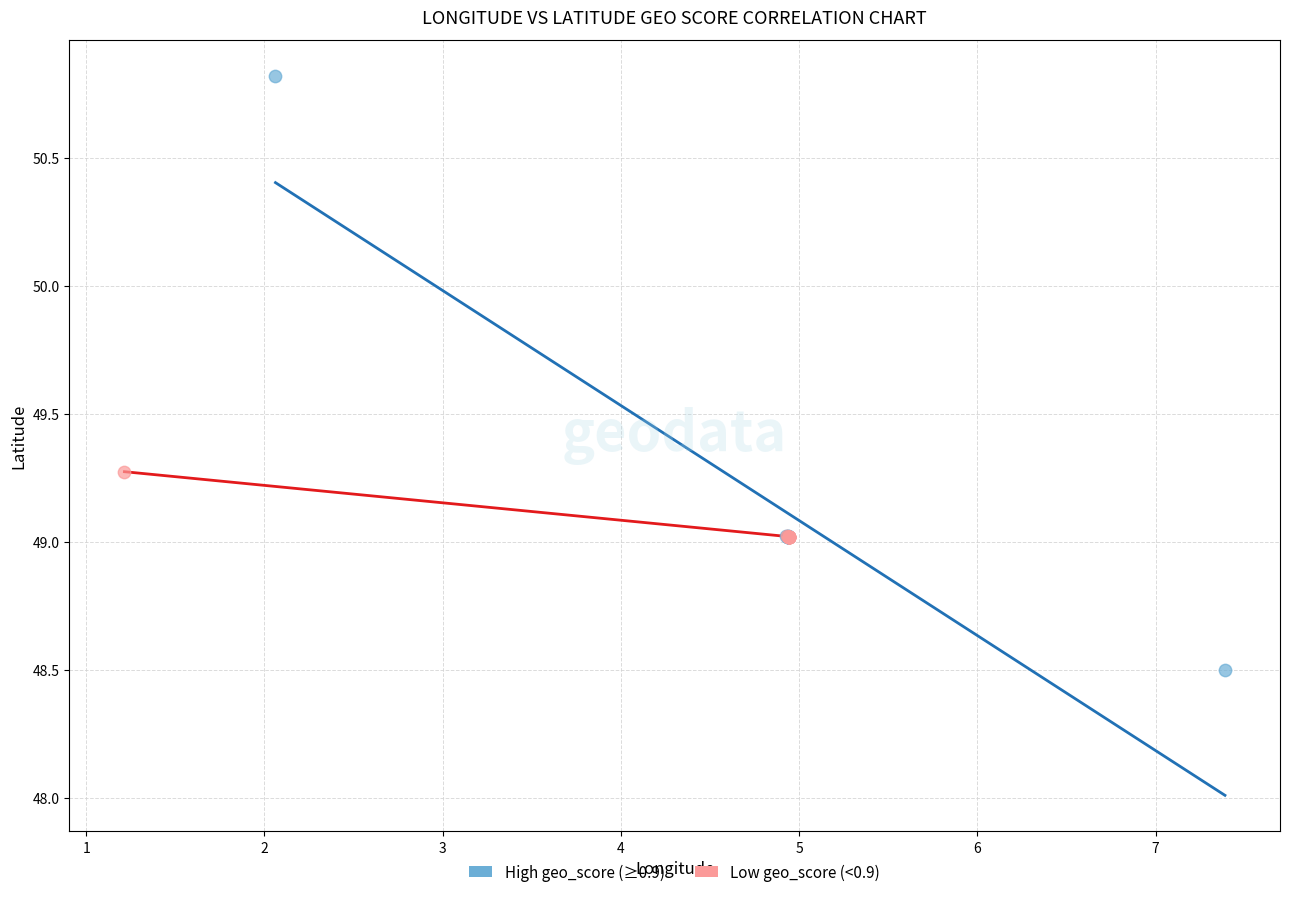

Which series contains the lowest Y value?

High geo_score (≥0.9)